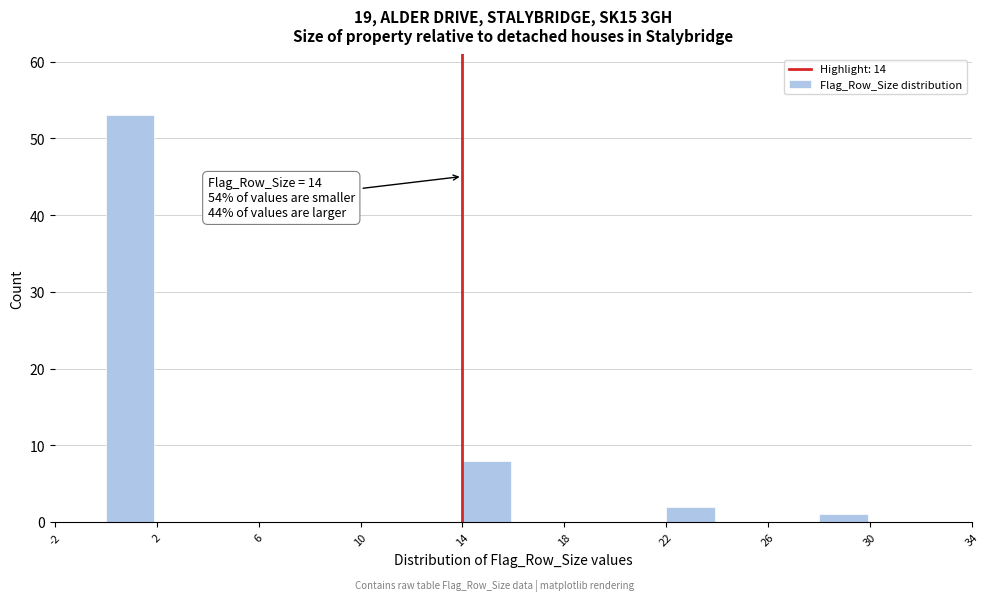

Which range on the x-axis has the tallest bar?

0 to 2